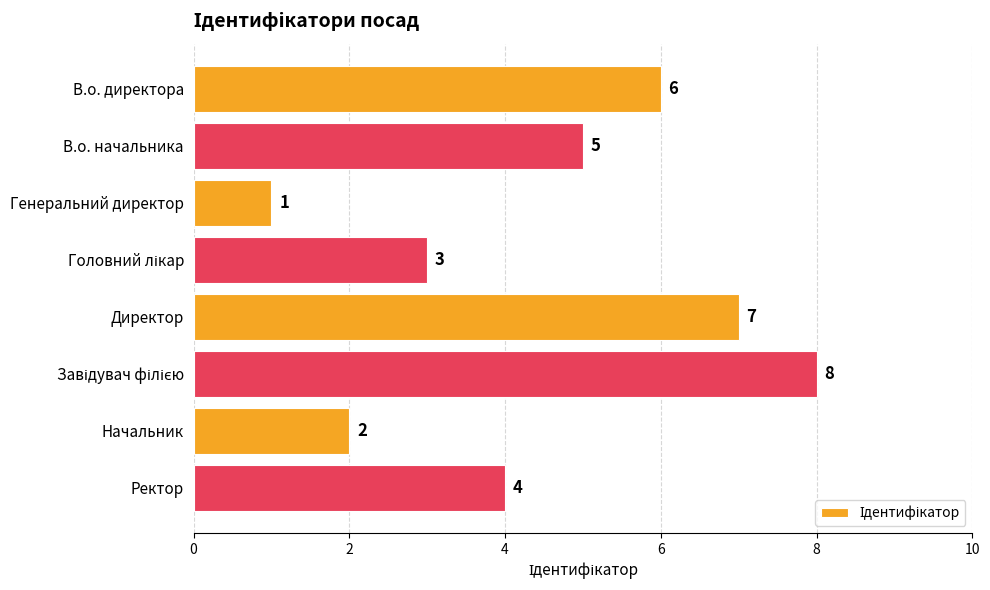

What is the label of the 2nd bar from the top?

В.о. начальника